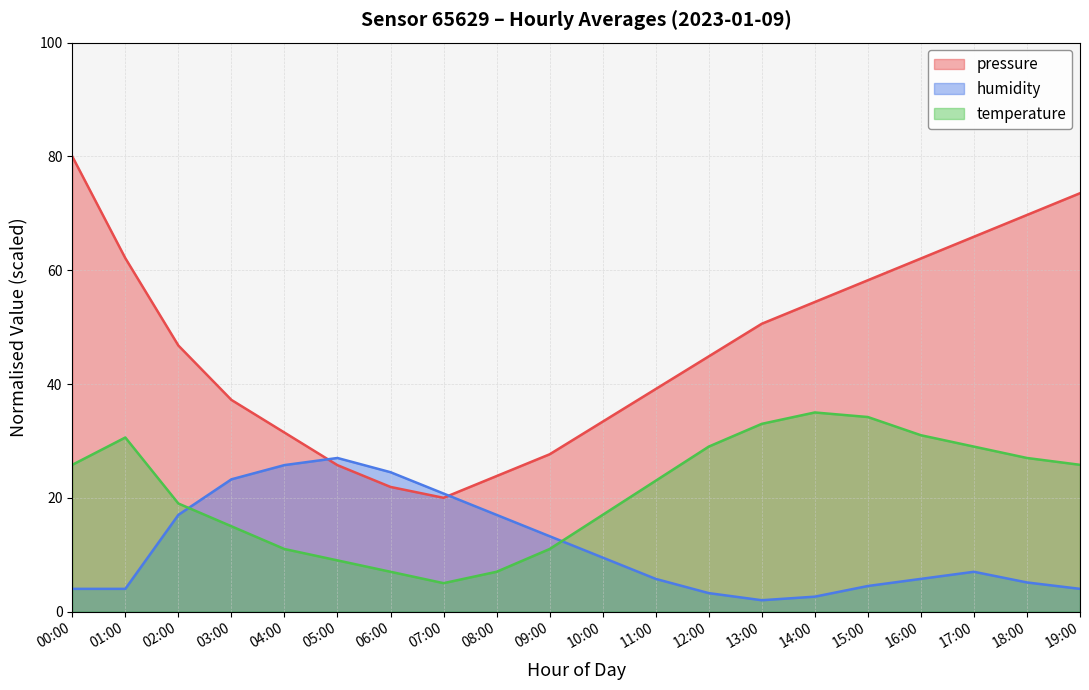

Is the value of pressure at 06:00 greater than the value of temperature at 07:00?

Yes